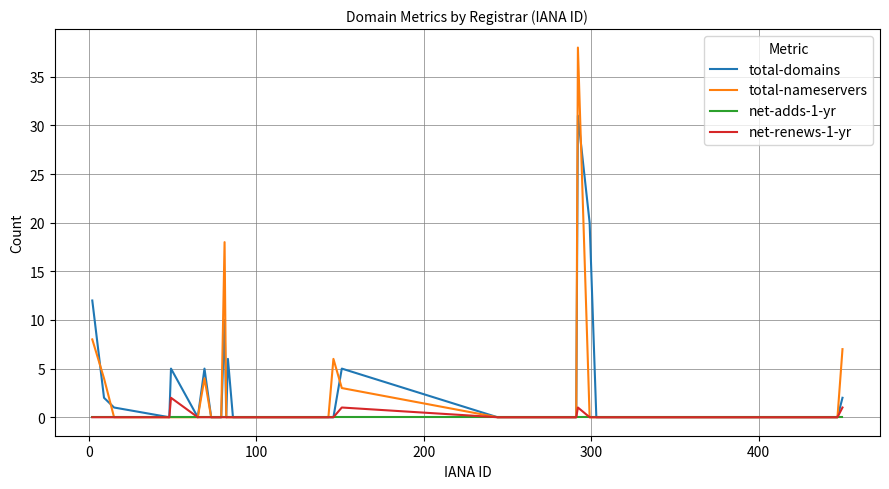

Is this an area chart (filled region under the line)?

No